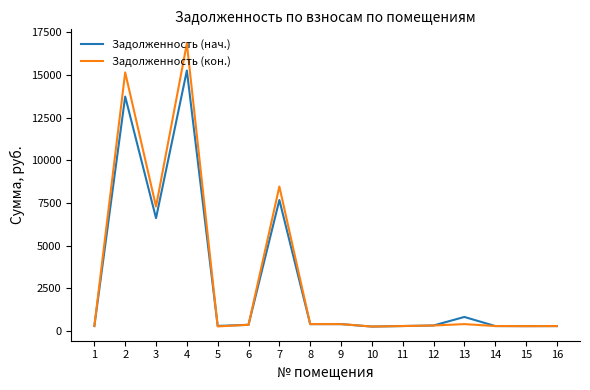

The value of Задолженность (нач.) at 3 is 6620.8. True or false?

True